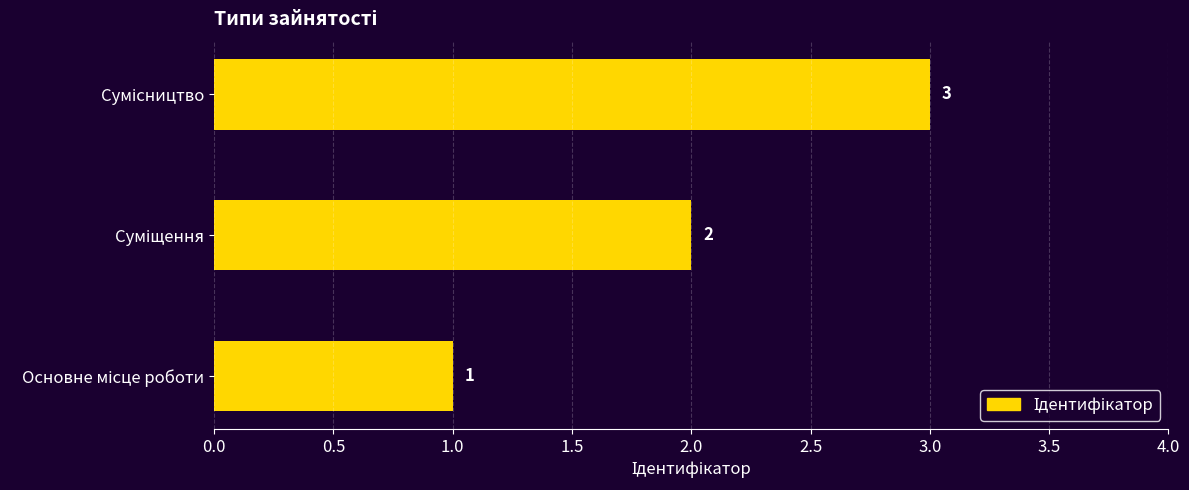

What is the maximum value shown in the chart?

3